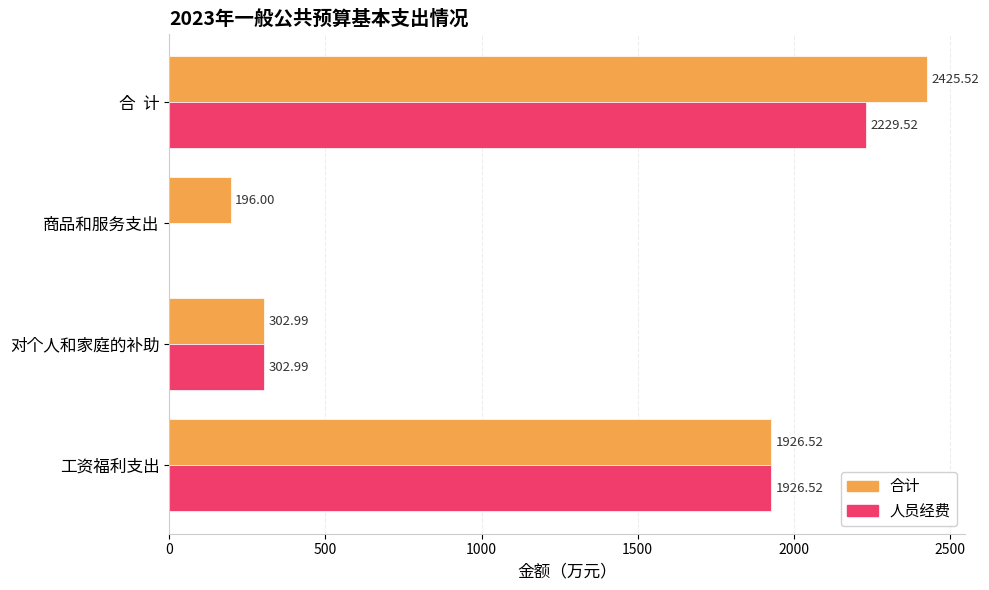

At which label is 合计 closest to 1310?

工资福利支出